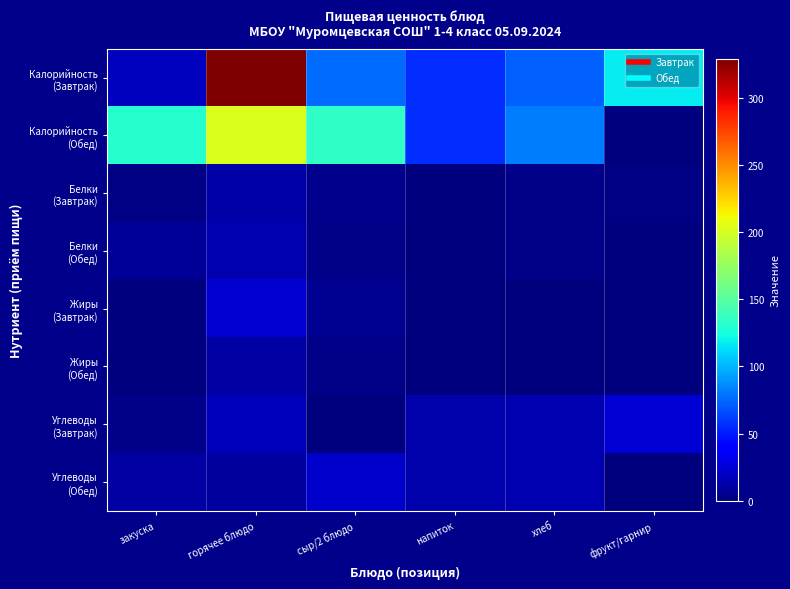

How many series are shown in this chart?

8